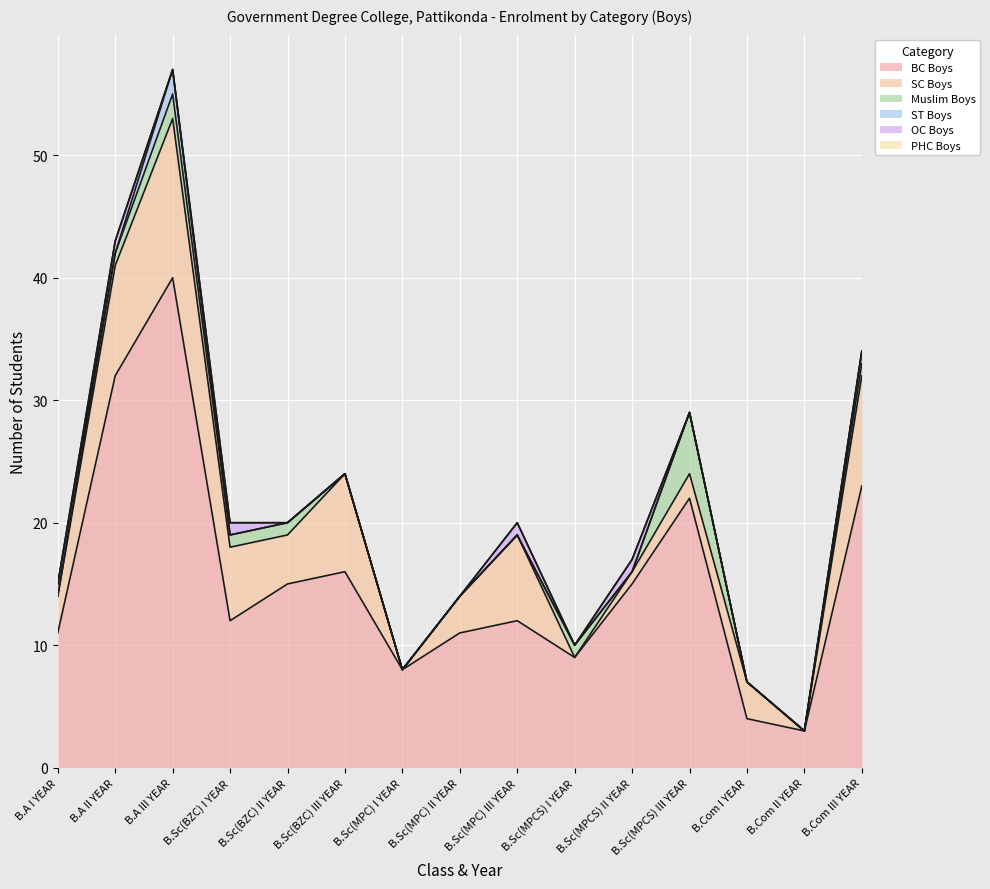

Which series has the widest spread of values?

BC Boys